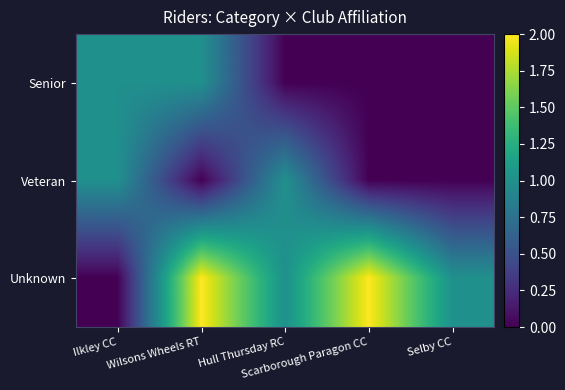

Which series changed the most between Wilsons Wheels RT and Selby CC?

Senior